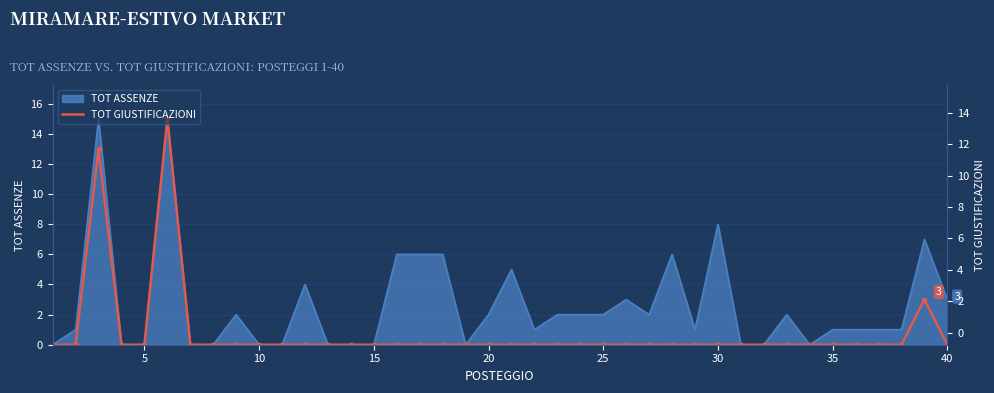

The value at 15 is 9. True or false?

False